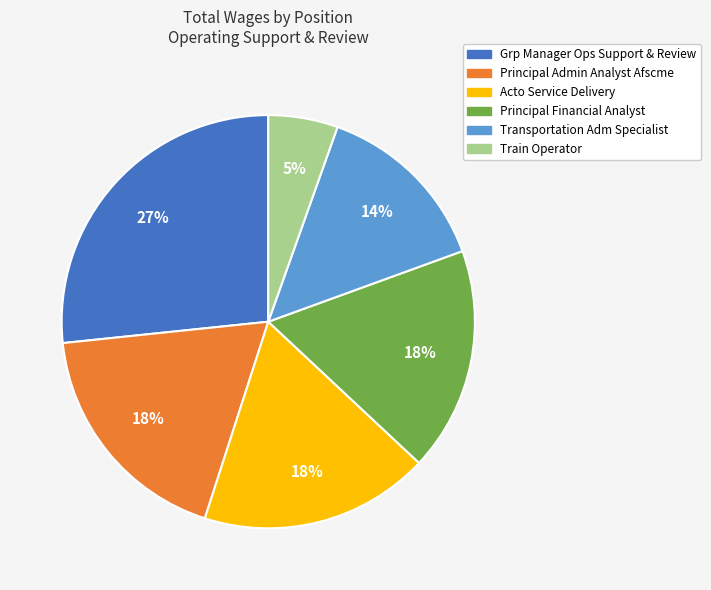

What percentage is the Principal Financial Analyst slice, to the nearest percent?

18%